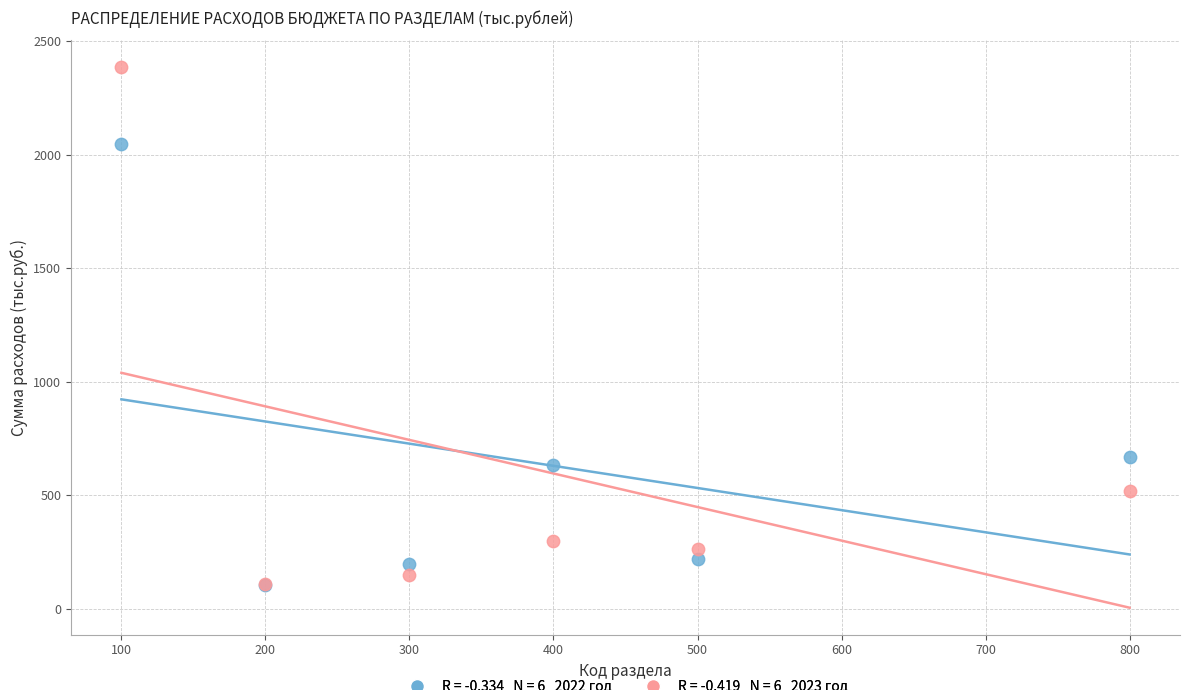

Across all series, what Y value is closest to 1245?

670.0